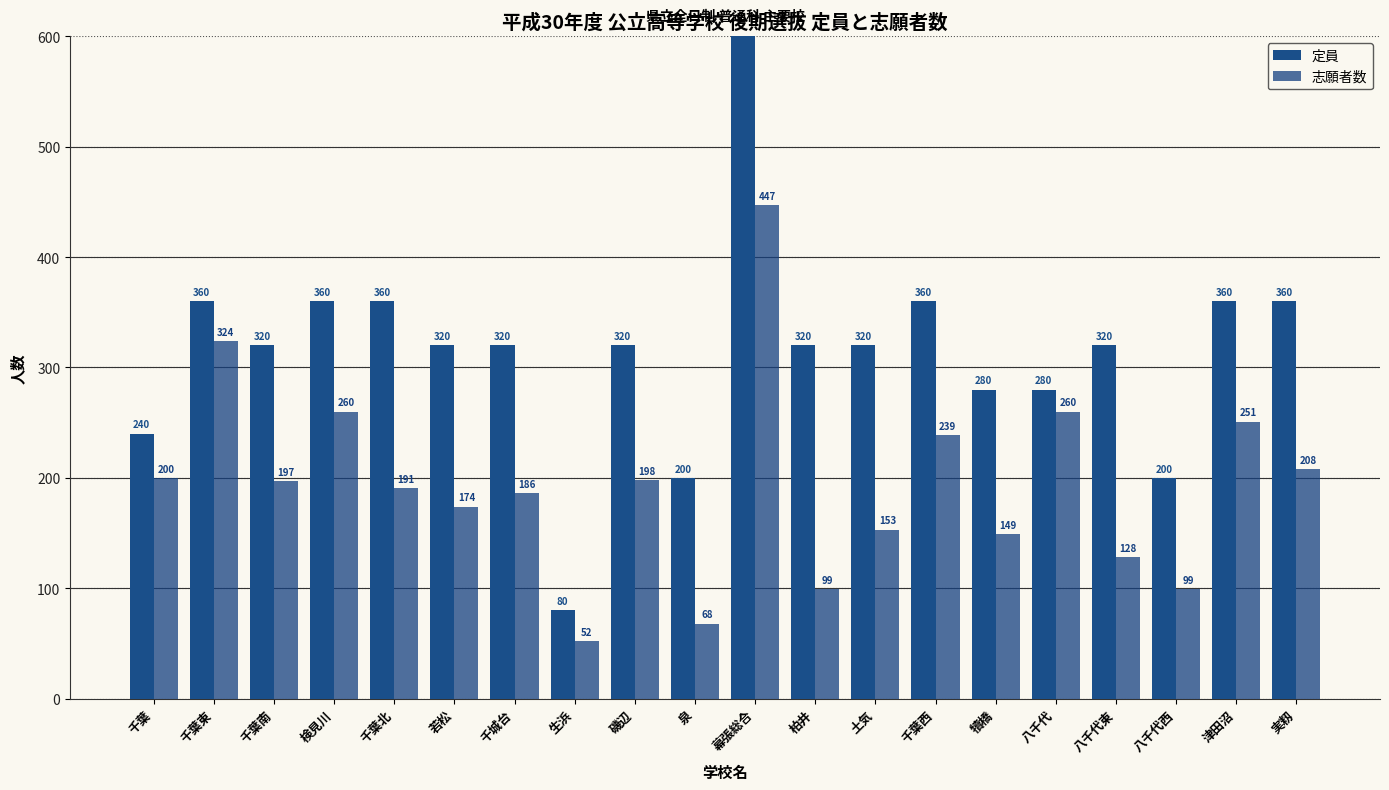

What are all the series names shown in the legend?

定員, 志願者数